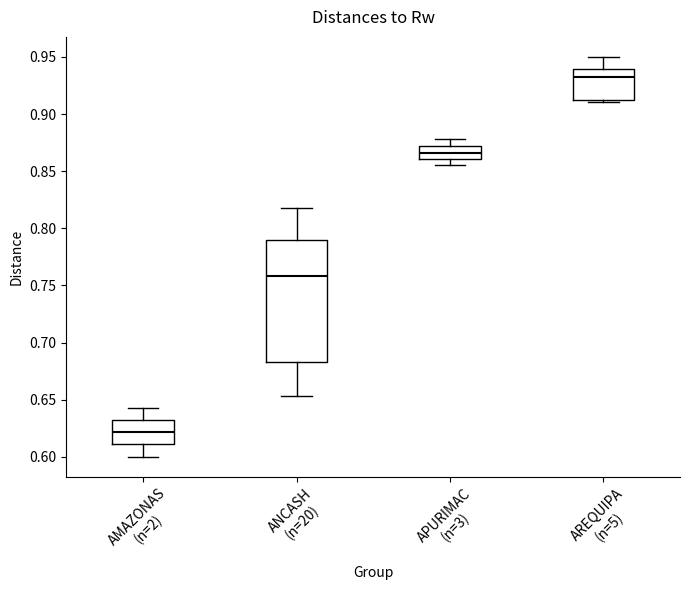

Where does the upper whisker of the box for AMAZONAS (n=2) end on the y-axis? The values are not printed on the chart, so give them approximately, as read against the axis.

0.645